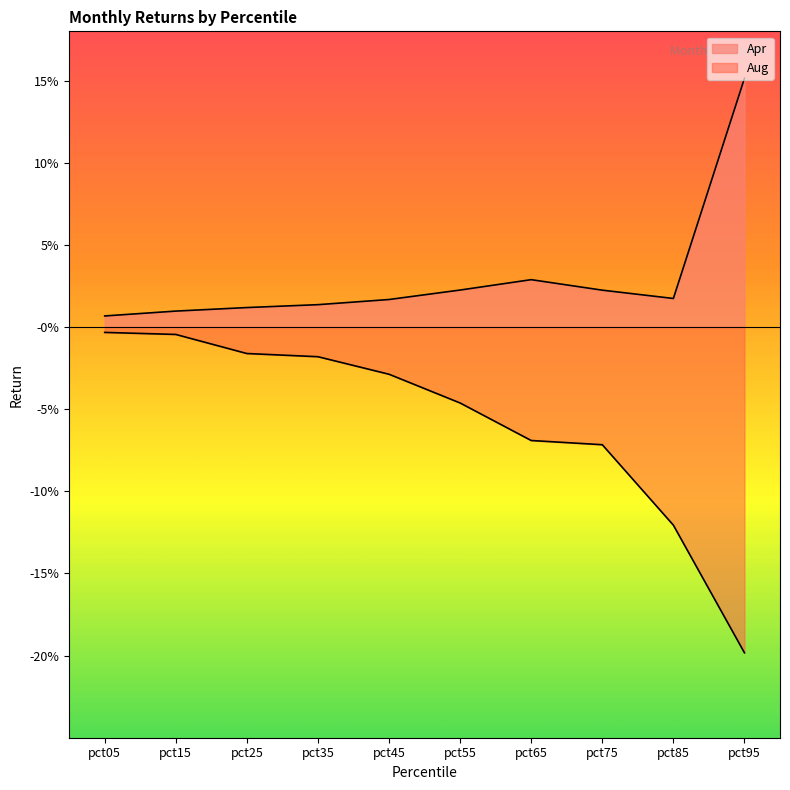

At which label is Apr closest to 0?

pct05